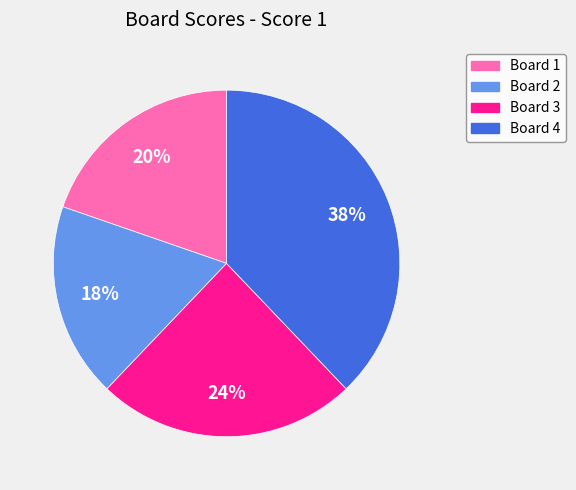

Combined, do Board 3 and Board 2 account for over 50%?

No